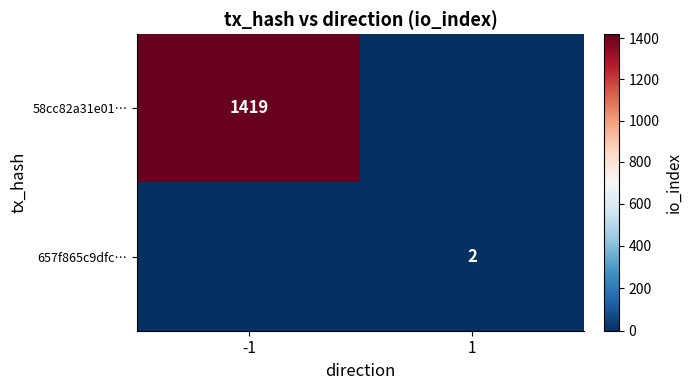

True or false: 58cc82a31e01… has a value of 1419 at -1.

True